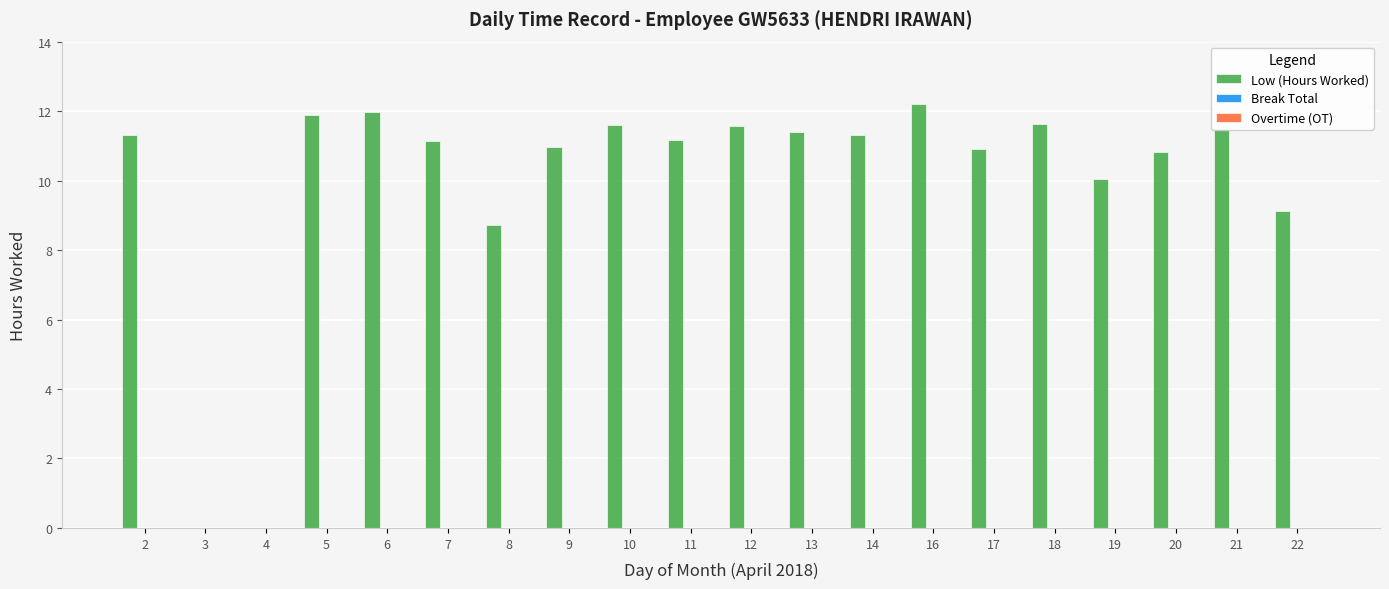

Which has a higher value, 19 or 6?

6